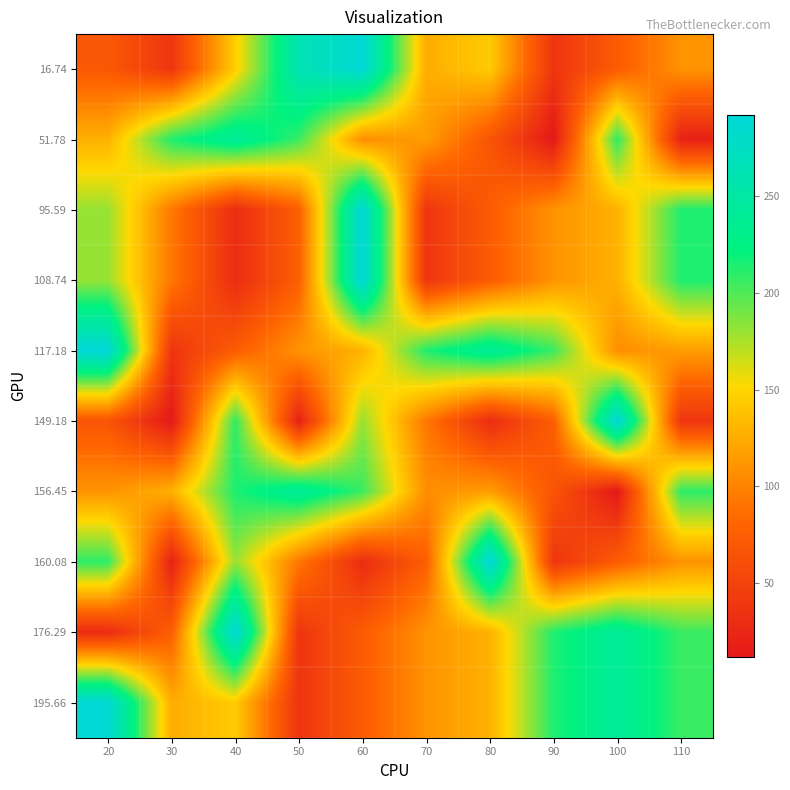

What is the smallest value displayed?

12.0